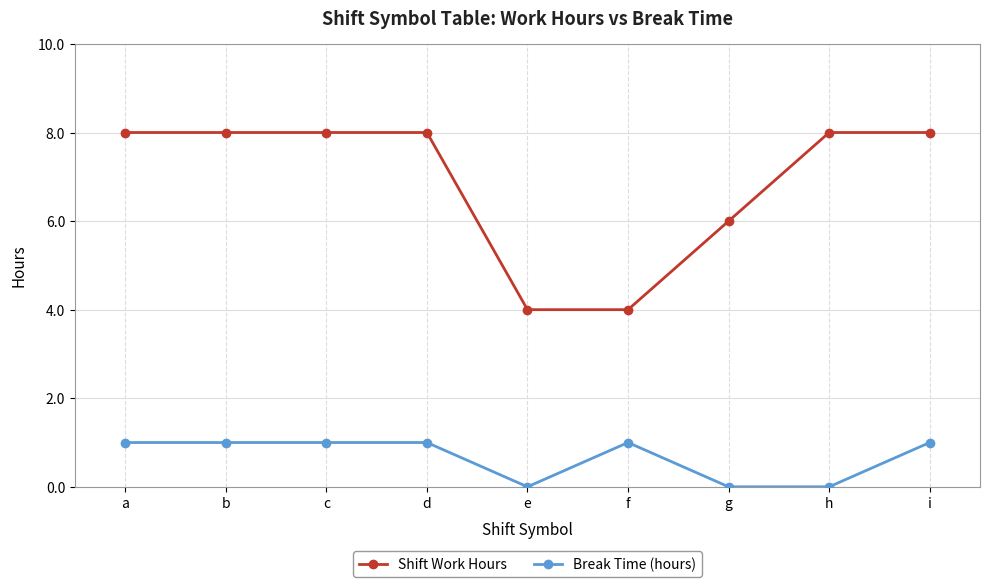

True or false: Shift Work Hours and Break Time (hours) cross at least once.

False